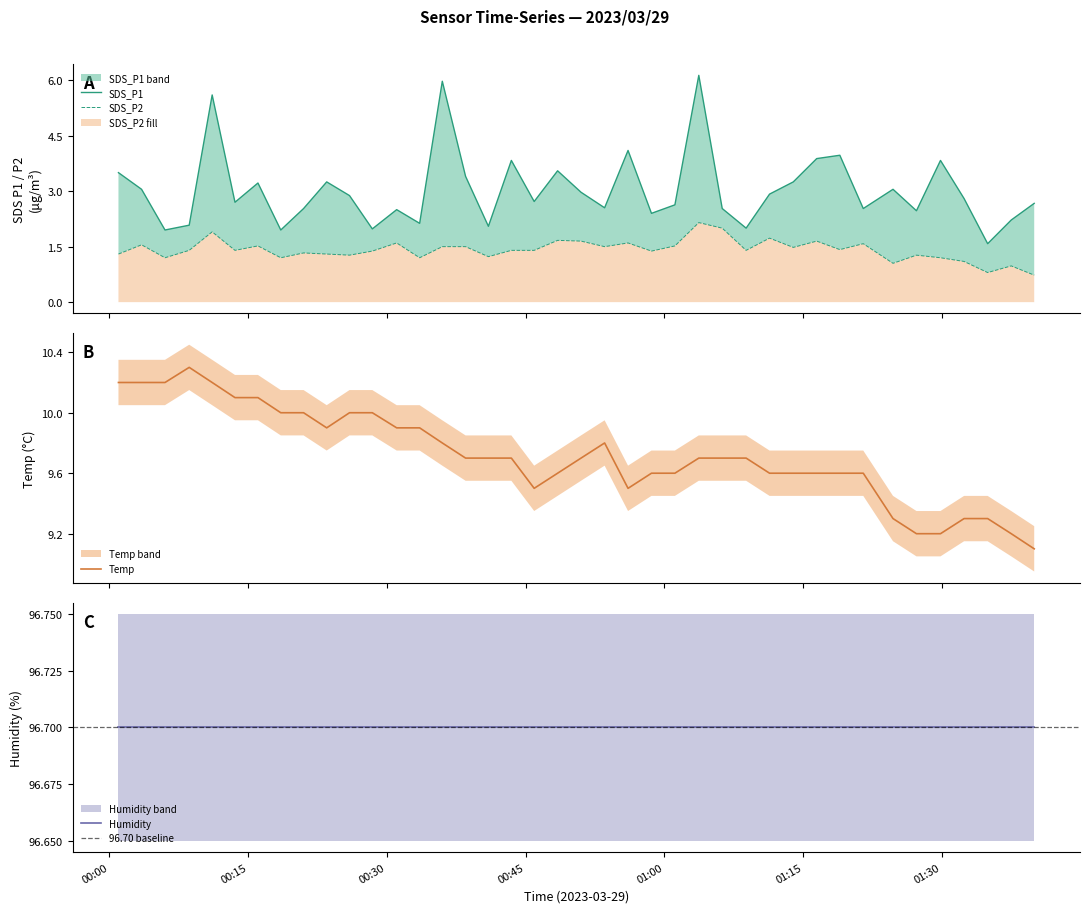

True or false: Temp and SDS_P1 intersect in this chart.

False